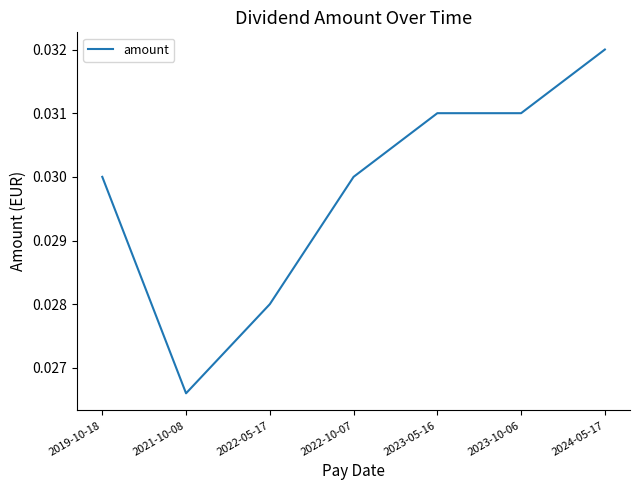

Between 2021-10-08 and 2023-10-06, which is larger?

2023-10-06